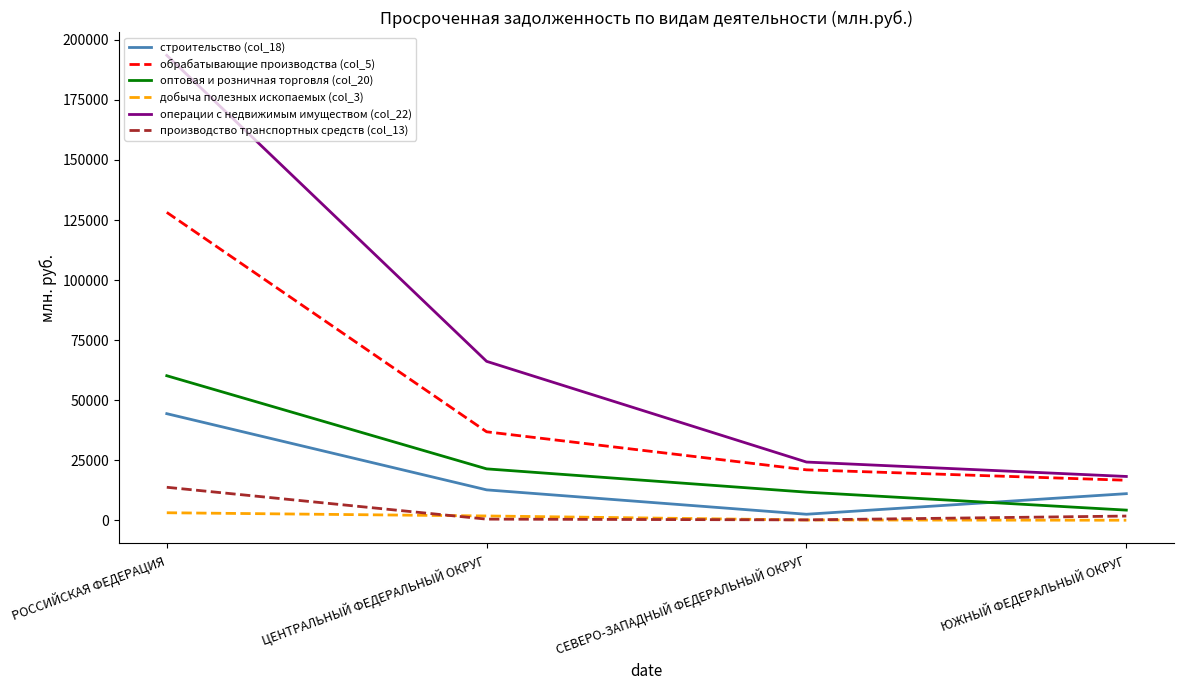

What is the sum of the строительство (col_18) values at СЕВЕРО-ЗАПАДНЫЙ ФЕДЕРАЛЬНЫЙ ОКРУГ and ЮЖНЫЙ ФЕДЕРАЛЬНЫЙ ОКРУГ?

13596